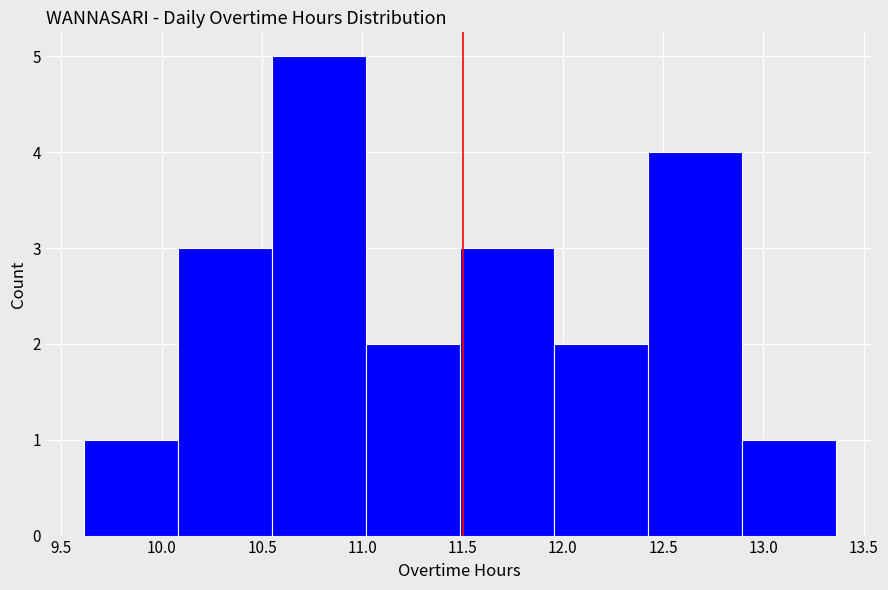

Which range on the x-axis has the tallest bar?

10.55 to 11.00